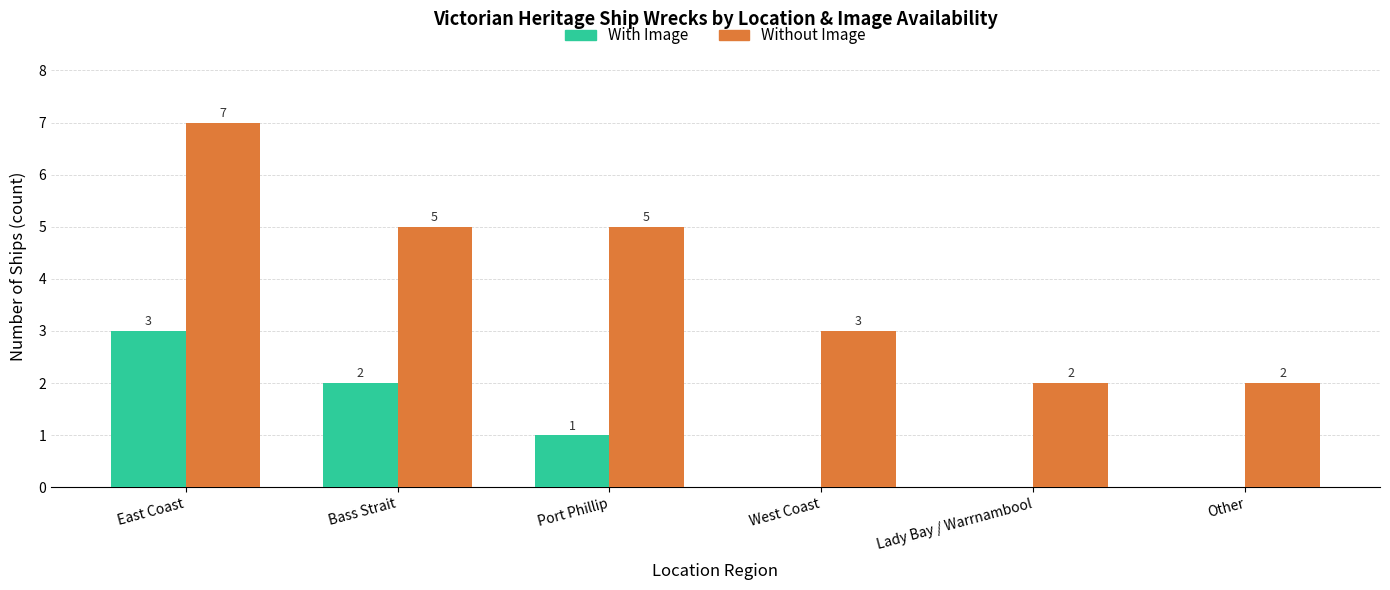

Where is With Image nearest to the value 1?

Port Phillip